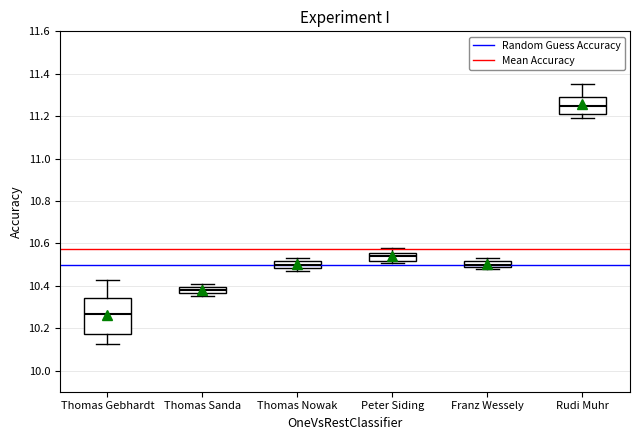

Comparing the boxes themselves (not the whiskers), which one is the tallest?

Thomas Gebhardt